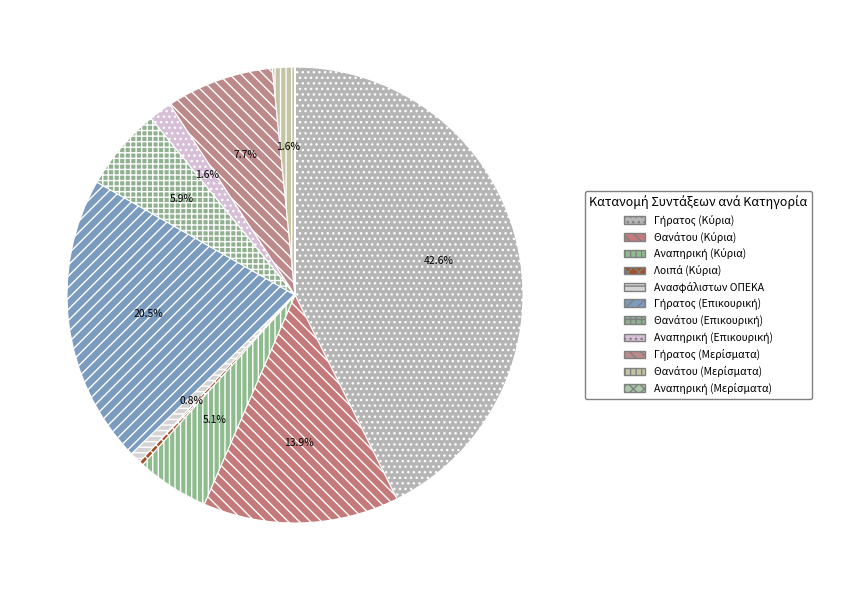

Rank the categories by value from lowest to highest.

Αναπηρική (Μερίσματα), Λοιπά (Κύρια), Ανασφάλιστων ΟΠΕΚΑ, Θανάτου (Μερίσματα), Αναπηρική (Επικουρική), Αναπηρική (Κύρια), Θανάτου (Επικουρική), Γήρατος (Μερίσματα), Θανάτου (Κύρια), Γήρατος (Επικουρική), Γήρατος (Κύρια)